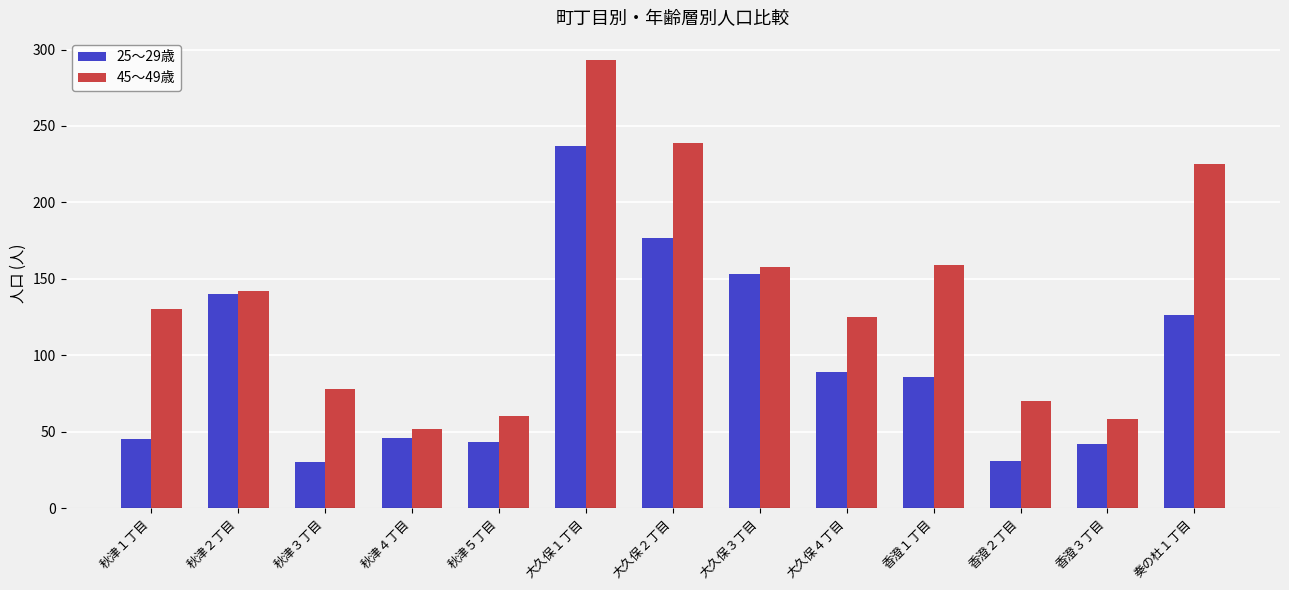

What is the spread (max minus min) of values at 大久保４丁目?

36